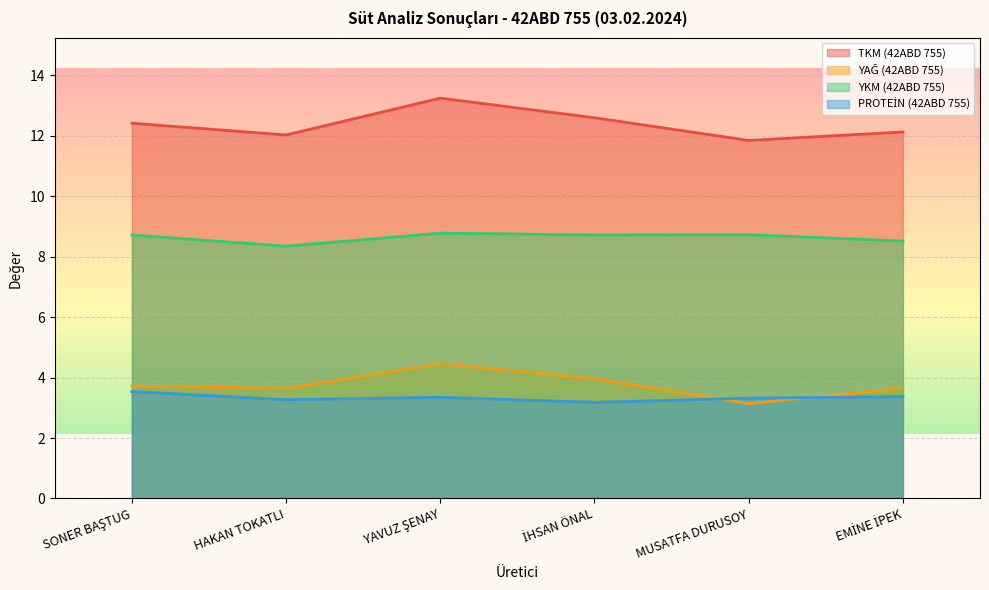

Is the value of YAĞ (42ABD 755) at MUSATFA DURUSOY greater than the value of YKM (42ABD 755) at MUSATFA DURUSOY?

No